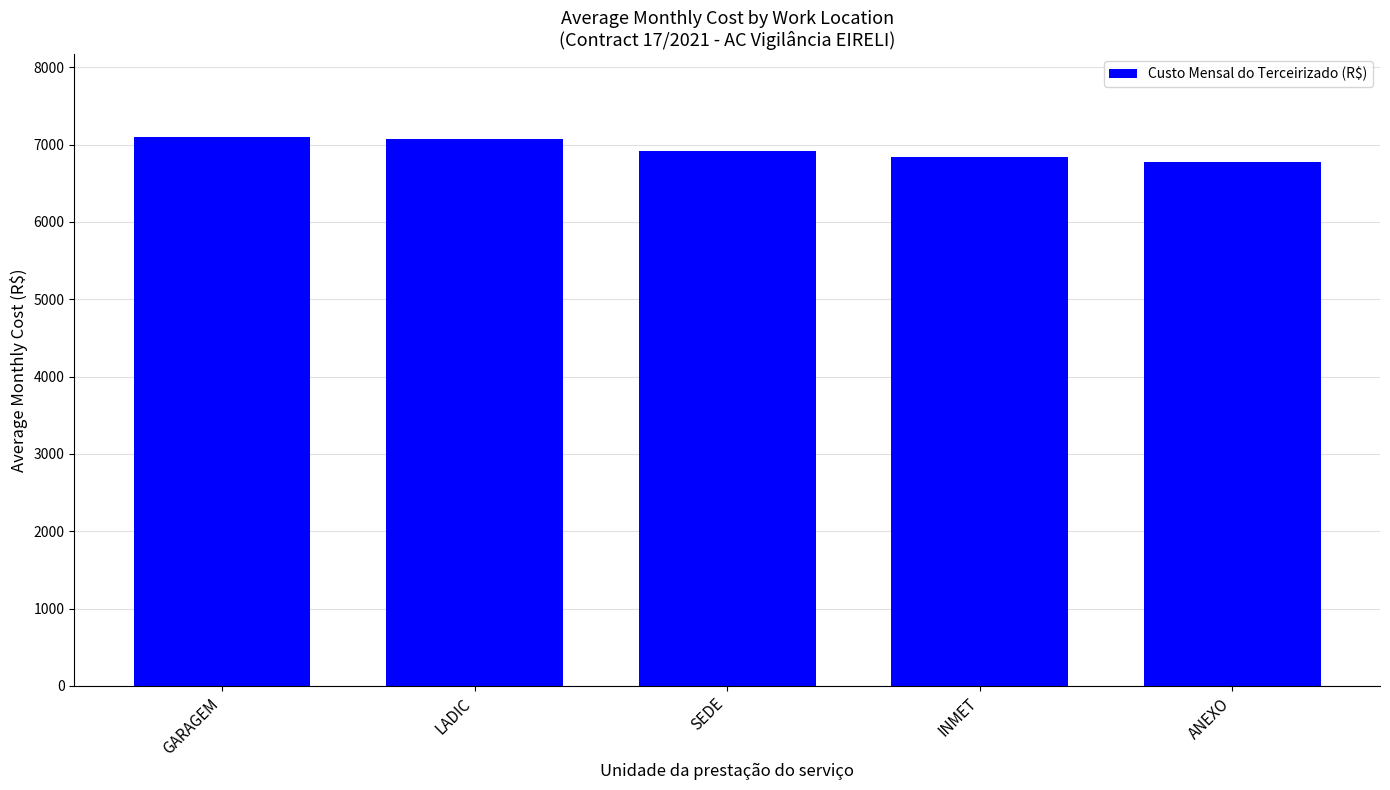

Reading left to right, transcribe all the data shown in this chart.

GARAGEM=7100.8	LADIC=7066.8	SEDE=6918.5	INMET=6842.4	ANEXO=6771.4